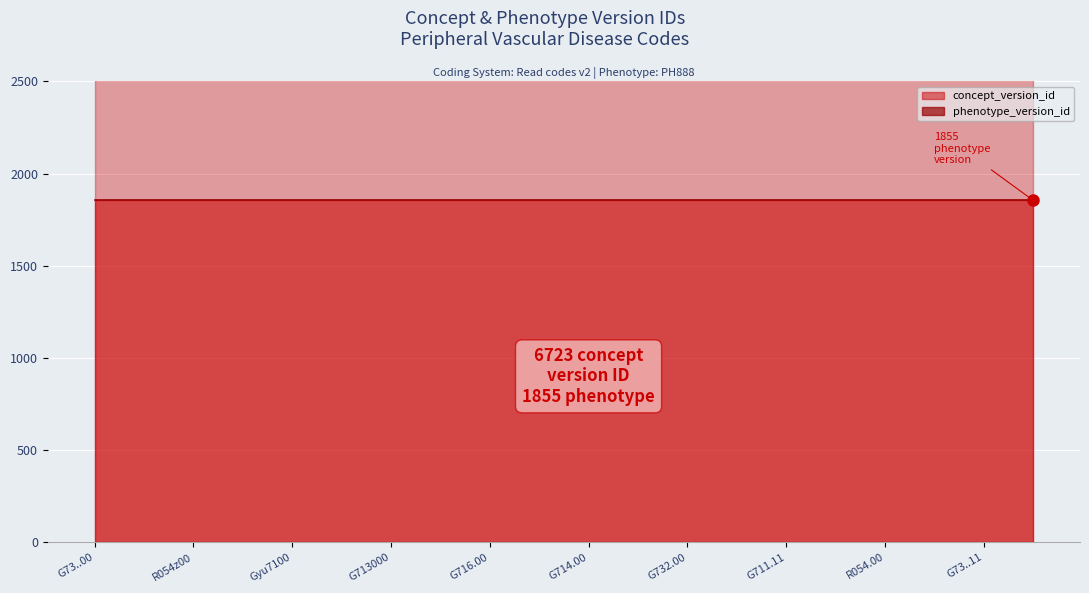

What are all the series names shown in the legend?

concept_version_id, phenotype_version_id